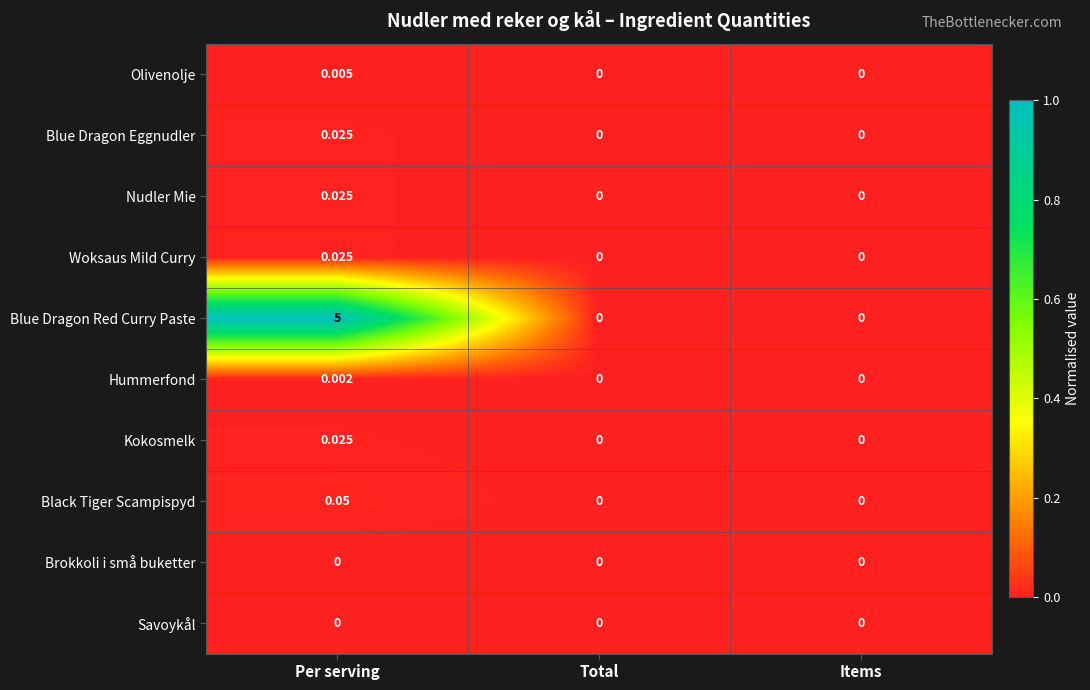

Which series has the widest spread of values?

Blue Dragon Red Curry Paste